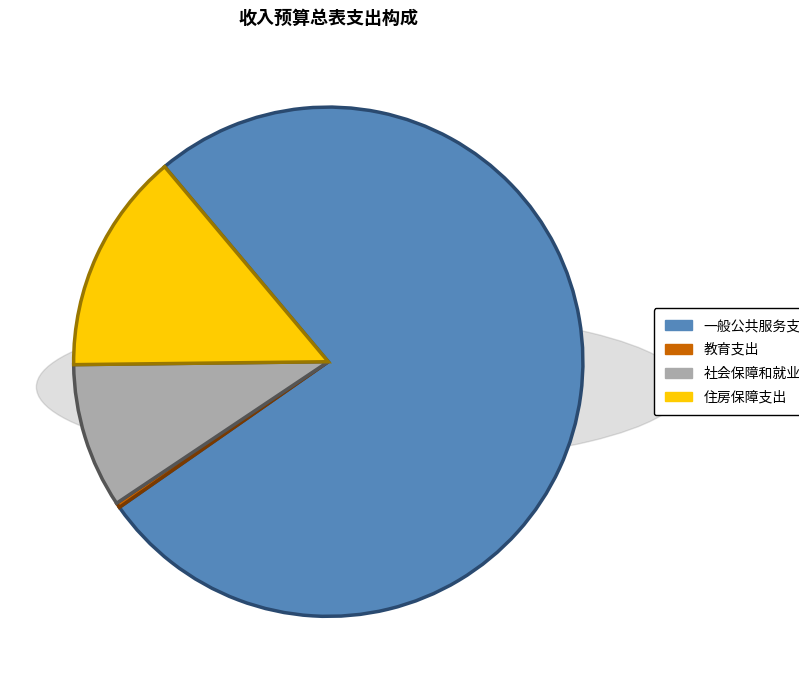

Which category has the smallest portion of the pie?

教育支出